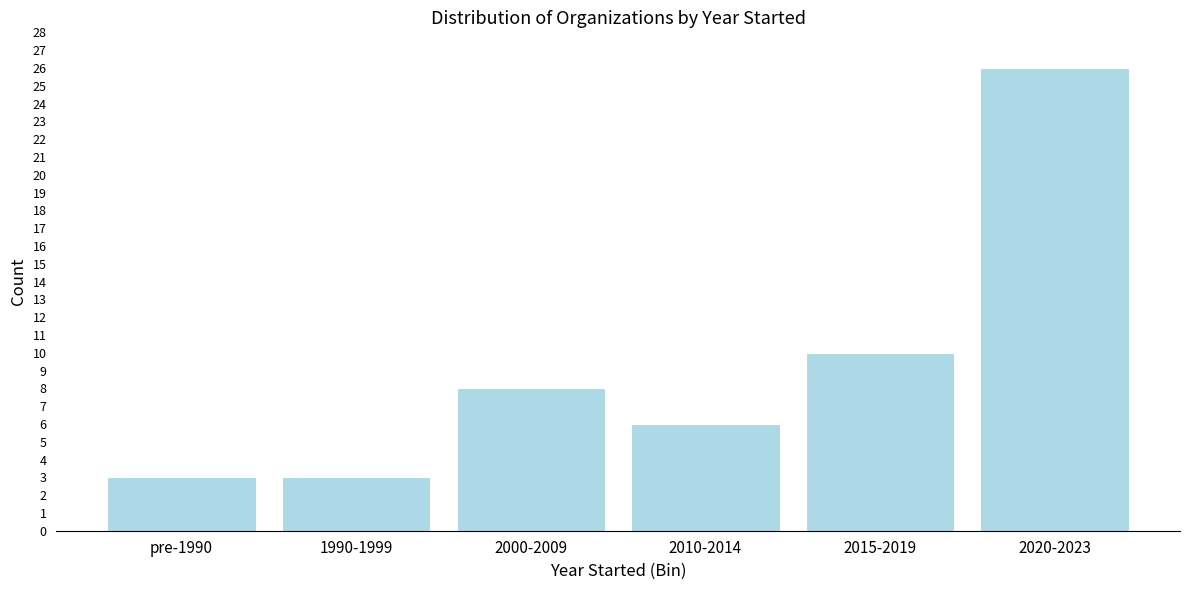

Reading right to left, what are all the values shown in this chart?

26	10	6	8	3	3